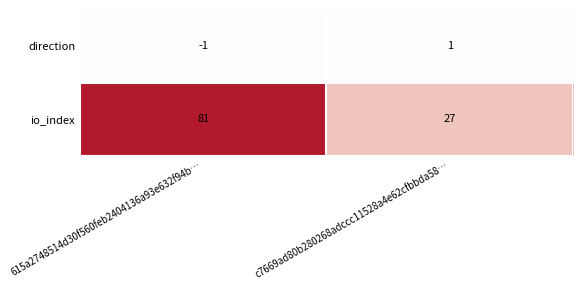

What is the approximate value of io_index at 615a2748514d30f560feb2404136a93e632f94b…, to the nearest 10?

80